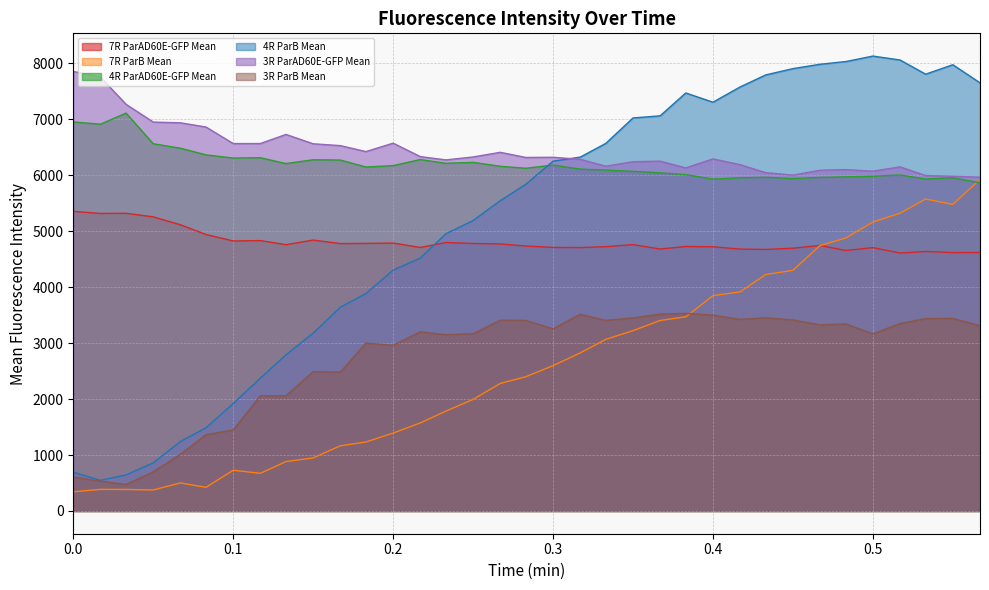

Reading right to left, what are all the values shown in this chart?

7R ParAD60E-GFP Mean: 4619.6	4619.1	4638.1	4609.6	4707.1	4655.6	4746.9	4696.9	4674.6	4681.1	4722.5	4727.5	4681.9	4761.2	4723.9	4708.0	4710.6	4735.9	4772.6	4780.9	4797.9	4710.3	4788.6	4782.2	4779.4	4842.2	4759.2	4833.0	4825.7	4942.1	5115.3	5257.1	5320.6	5317.8	5355.1
7R ParB Mean: 5925.3	5478.8	5575.6	5322.0	5163.6	4877.6	4744.6	4301.3	4225.9	3916.4	3848.3	3469.8	3405.4	3223.0	3067.2	2825.2	2597.3	2399.8	2279.9	1994.0	1784.5	1573.7	1392.1	1232.8	1165.2	948.4	883.0	673.0	727.9	422.8	500.9	375.6	384.5	386.1	342.9
4R ParAD60E-GFP Mean: 5866.1	5955.8	5932.9	6005.9	5982.4	5972.1	5961.8	5940.6	5964.1	5954.4	5932.1	6011.3	6043.7	6069.9	6092.7	6109.9	6182.9	6125.4	6160.6	6230.8	6214.5	6280.7	6172.4	6147.8	6272.0	6277.6	6209.0	6313.4	6308.0	6364.8	6483.6	6563.8	7111.0	6913.1	6953.3
4R ParB Mean: 7651.8	7975.9	7806.8	8060.5	8130.5	8032.0	7984.4	7906.1	7793.8	7578.9	7305.8	7471.2	7062.8	7024.1	6569.8	6324.6	6251.9	5839.9	5545.6	5190.6	4954.6	4519.4	4305.3	3886.0	3640.8	3178.2	2790.9	2375.3	1919.9	1488.0	1241.0	861.2	644.3	548.0	693.3
3R ParAD60E-GFP Mean: 5965.4	5982.1	5994.6	6150.0	6073.4	6101.0	6090.7	6002.5	6046.9	6189.6	6293.0	6131.9	6252.3	6242.9	6162.1	6285.4	6321.9	6318.6	6410.4	6327.6	6274.9	6333.8	6574.1	6423.6	6530.0	6563.1	6730.0	6567.6	6566.6	6862.2	6938.1	6950.9	7268.3	7753.7	7856.9
3R ParB Mean: 3310.8	3441.9	3437.8	3350.2	3165.2	3342.9	3325.7	3414.1	3452.8	3424.7	3499.0	3531.7	3518.2	3450.8	3406.2	3515.1	3255.7	3405.8	3409.8	3167.2	3149.9	3201.7	2960.3	3001.1	2481.3	2489.8	2057.8	2057.6	1448.1	1362.7	1012.2	698.5	472.9	533.4	608.1